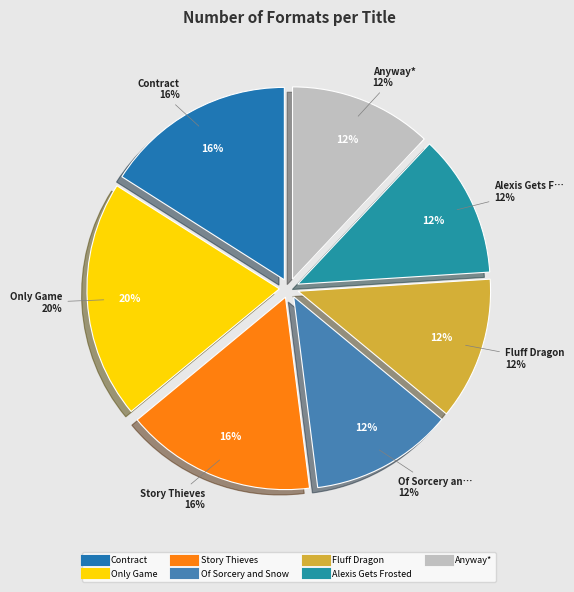

How many slices are in this pie chart?

7